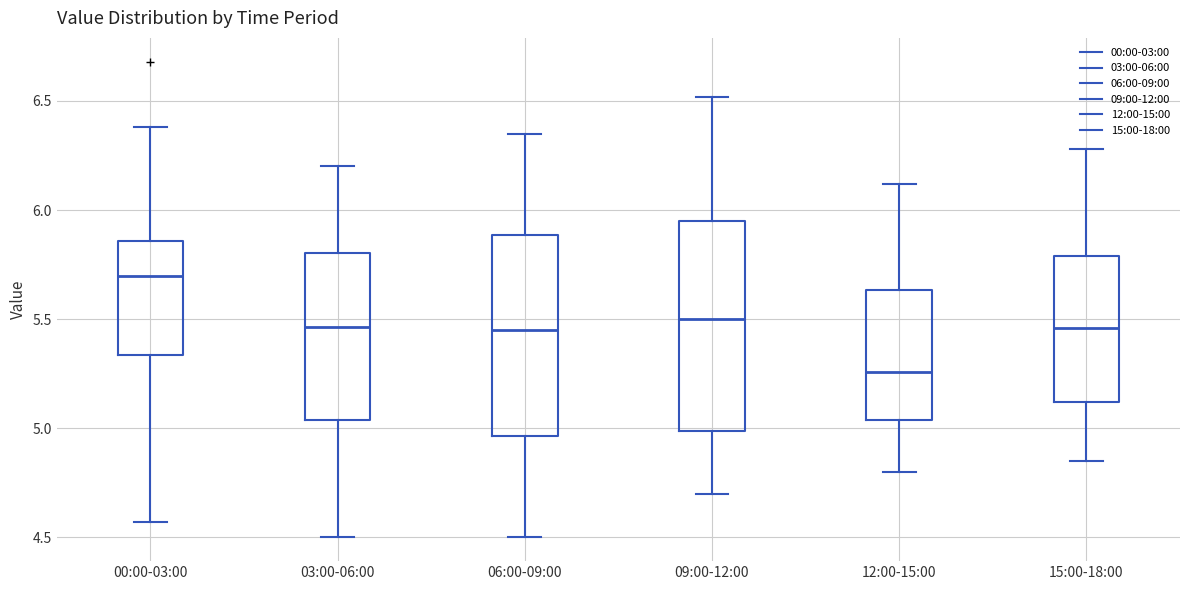

Reading left to right, read every box against the y-axis: the position of its median line, the range the box covers, and the ends of its whiskers. The values are not printed on the chart, so give them approximately, as read against the axis.

00:00-03:00: median 5.70, box 5.35 to 5.85, whiskers 4.55 to 6.40
03:00-06:00: median 5.45, box 5.05 to 5.80, whiskers 4.50 to 6.20
06:00-09:00: median 5.45, box 4.95 to 5.90, whiskers 4.50 to 6.35
09:00-12:00: median 5.50, box 5.00 to 5.95, whiskers 4.70 to 6.50
12:00-15:00: median 5.25, box 5.05 to 5.65, whiskers 4.80 to 6.10
15:00-18:00: median 5.45, box 5.10 to 5.80, whiskers 4.85 to 6.30